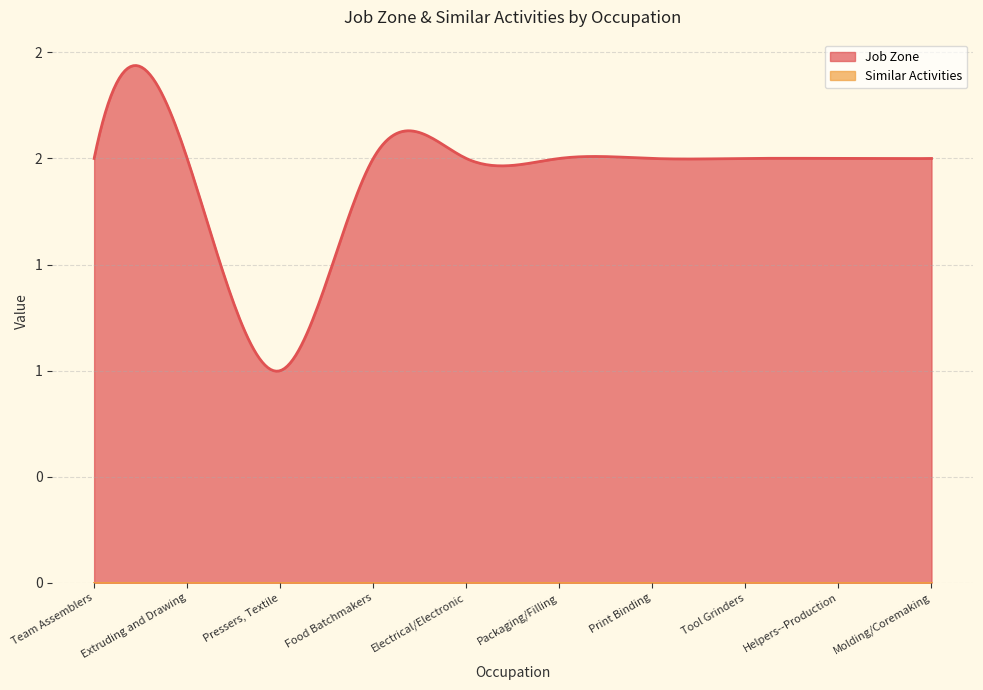

Rank the series by their average value, from highest to lowest.

Job Zone, Similar Activities